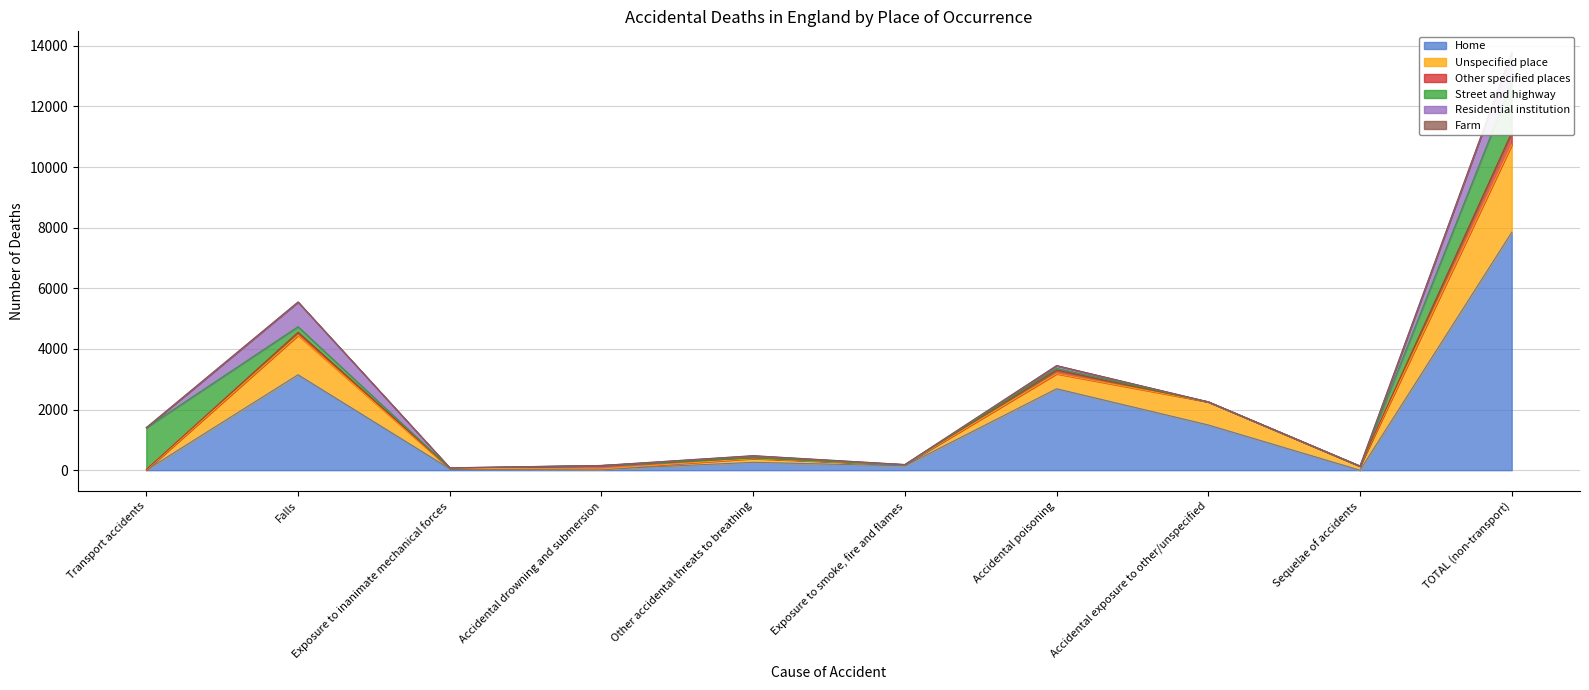

How many values in the Street and highway series are below 5?

4